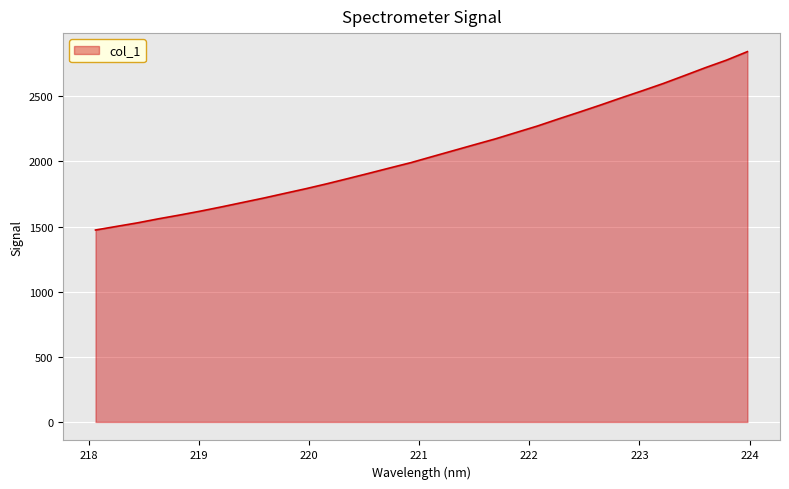

What is the greatest value displayed?

2843.7